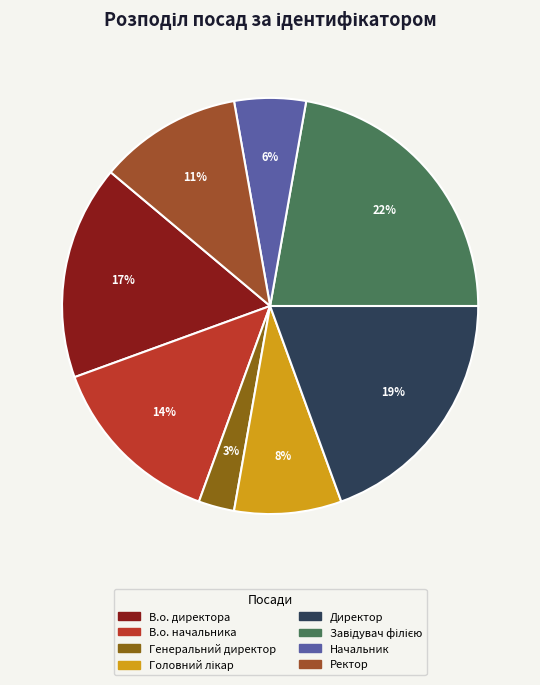

Count the number of slices in the pie.

8